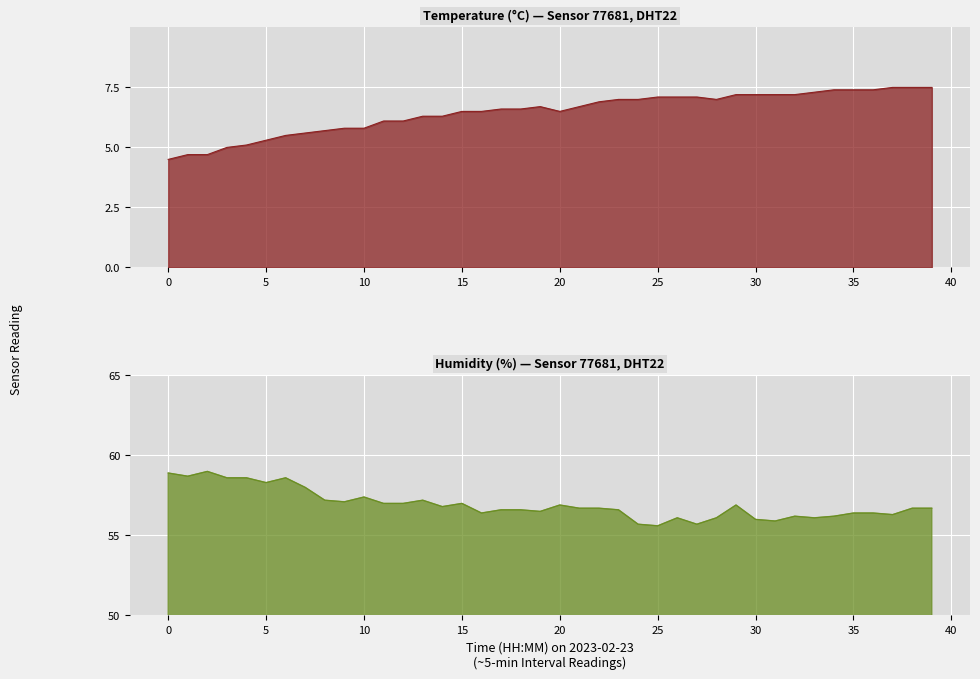

Rank the series by their maximum value, from highest to lowest.

humidity, temperature